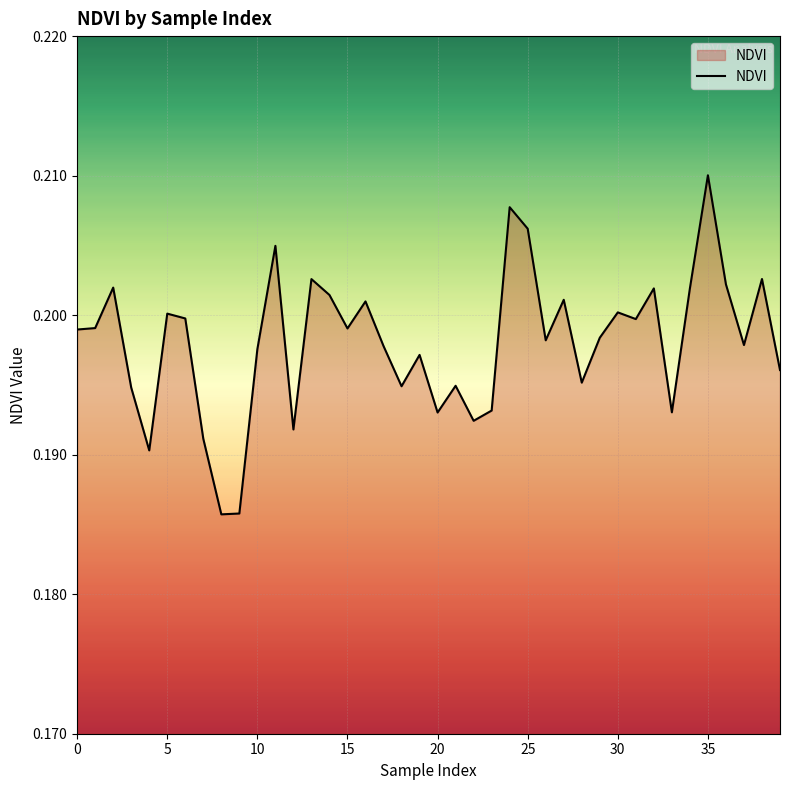

What is the value of the 20th point from the left?

0.2